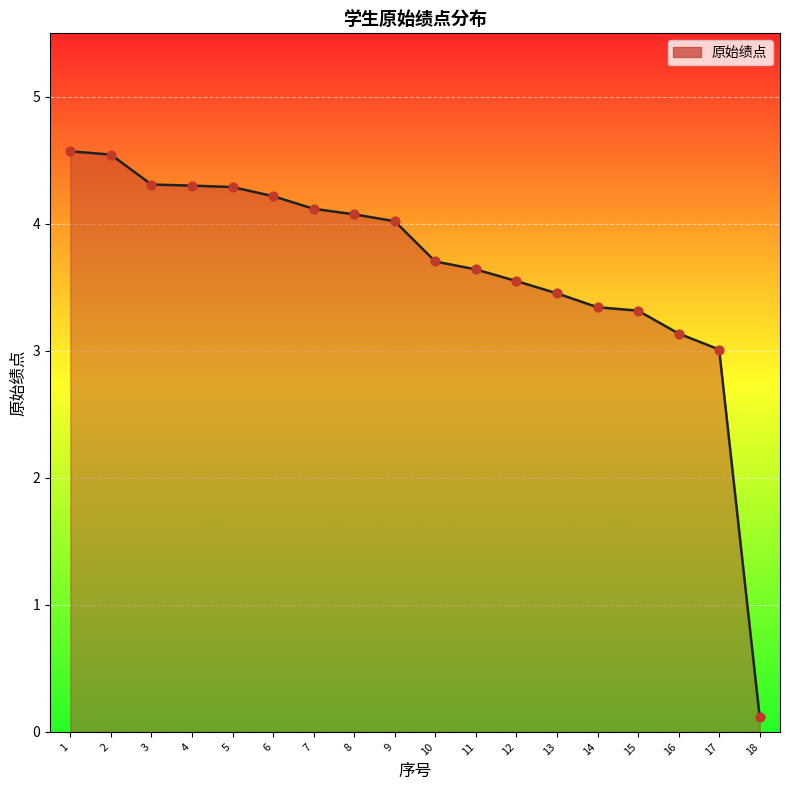

Between 16 and 6, which is larger?

6